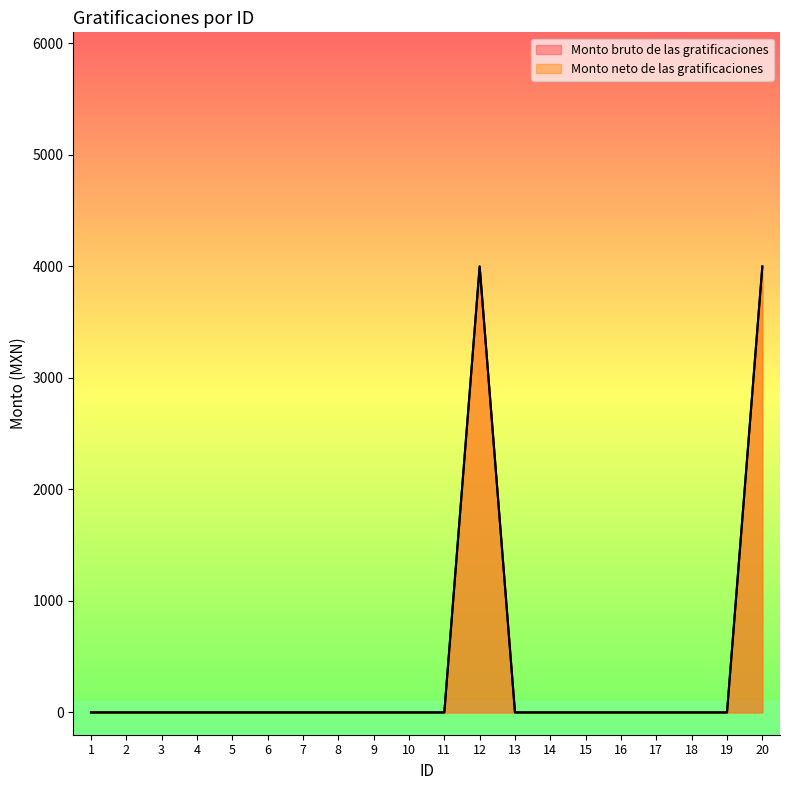

Reading left to right, list all the values displayed in this chart.

Monto bruto de las gratificaciones: 0	0	0	0	0	0	0	0	0	0	0	4000	0	0	0	0	0	0	0	4000
Monto neto de las gratificaciones: 0	0	0	0	0	0	0	0	0	0	0	4000	0	0	0	0	0	0	0	4000